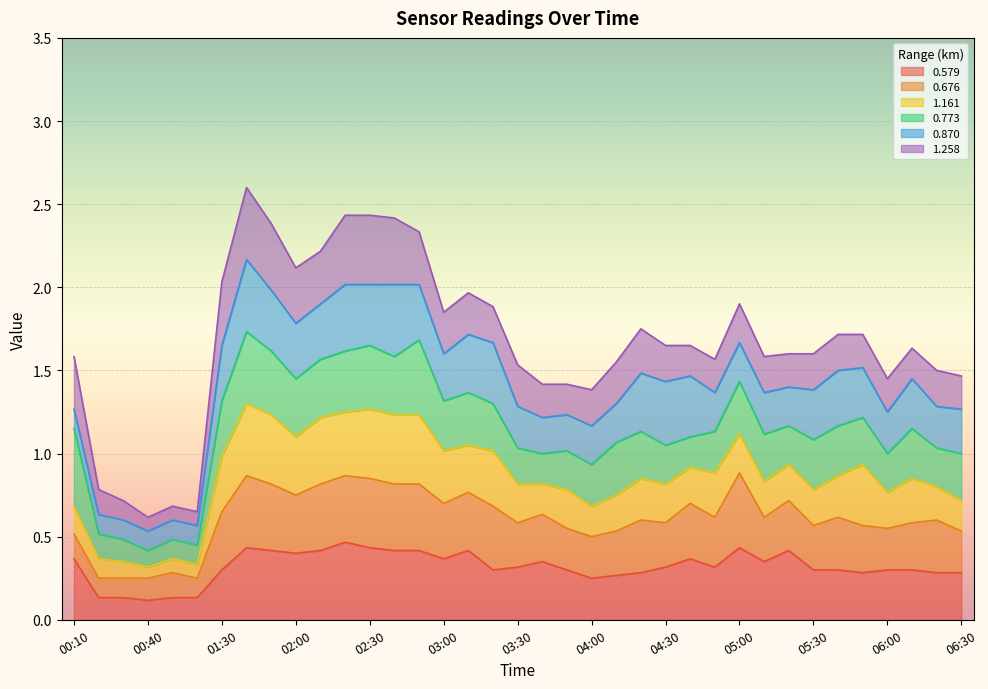

What are all the series names shown in the legend?

0.579, 0.676, 1.161, 0.773, 0.870, 1.258